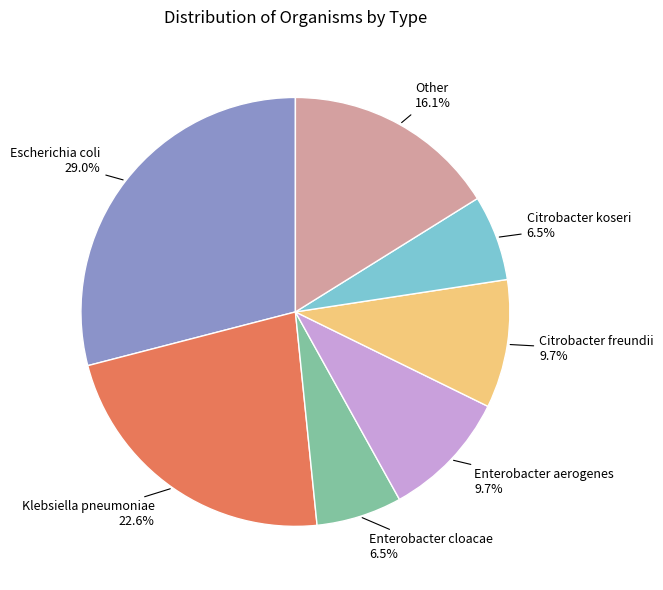

How many slices are in this pie chart?

7